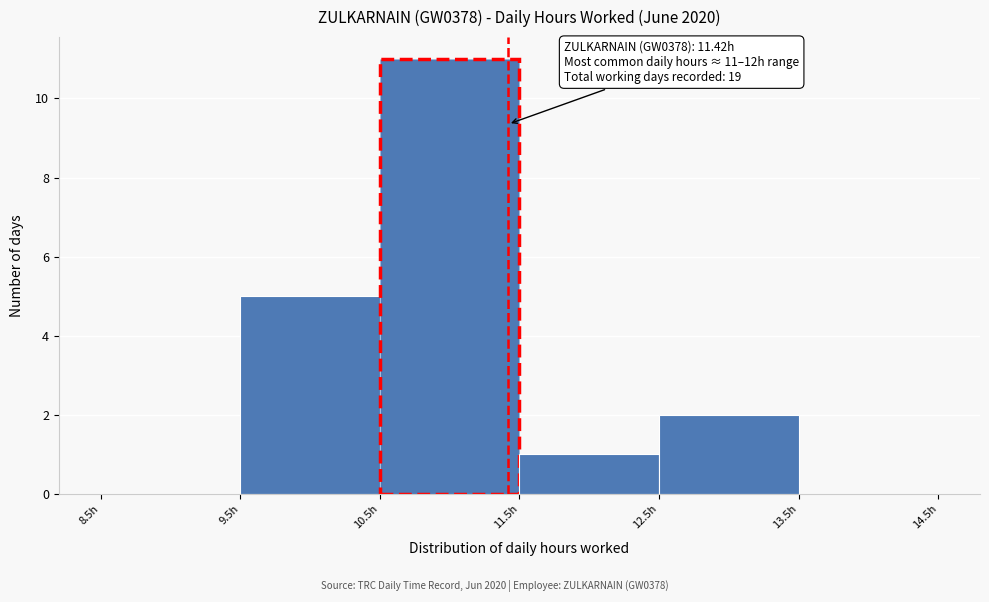

Which range on the x-axis has the tallest bar?

10.5 to 11.5